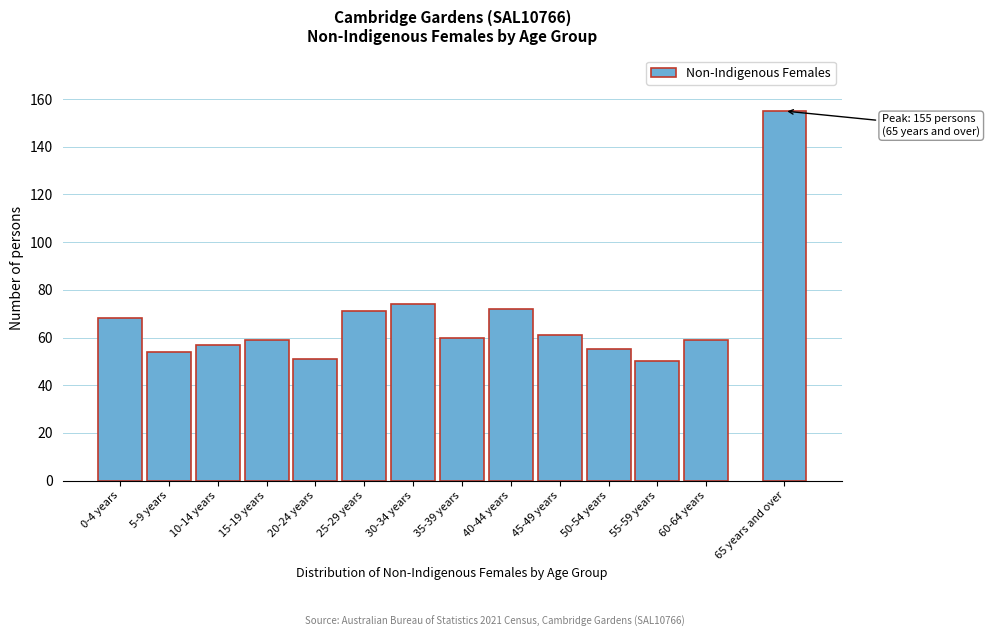

Reading right to left, list all the values displayed in this chart.

155	59	50	55	61	72	60	74	71	51	59	57	54	68